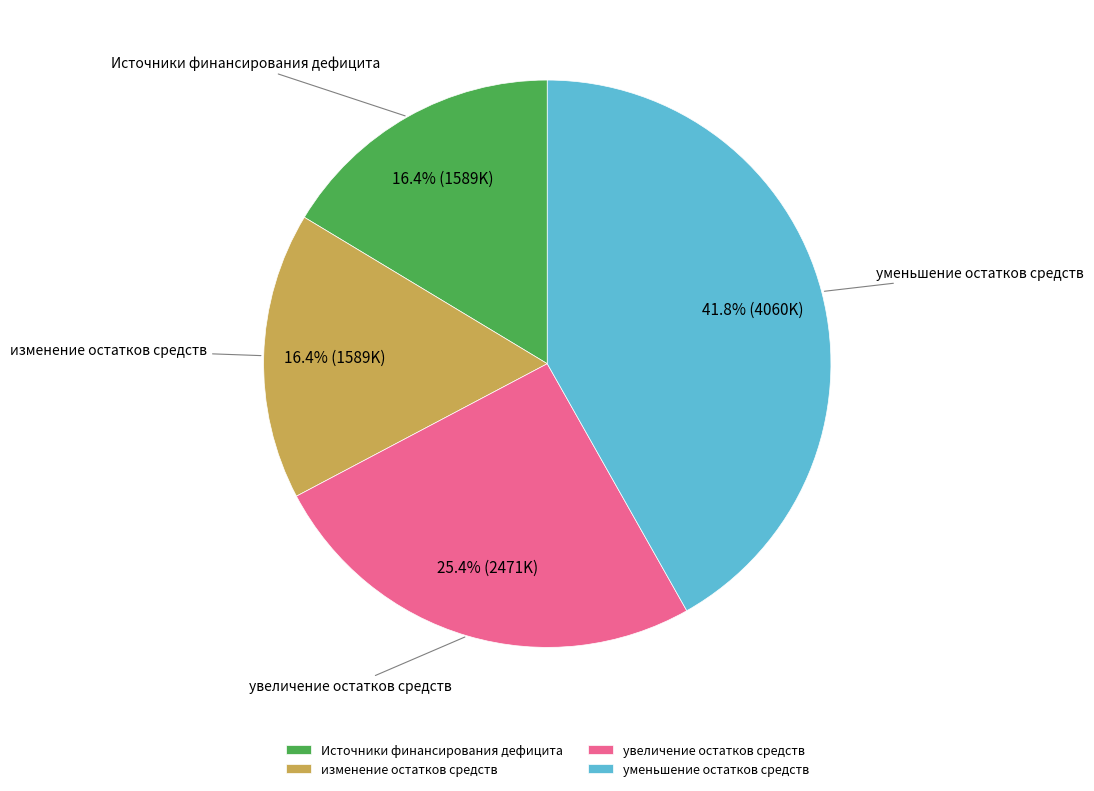

True or false: изменение остатков средств accounts for 29% of the total.

False